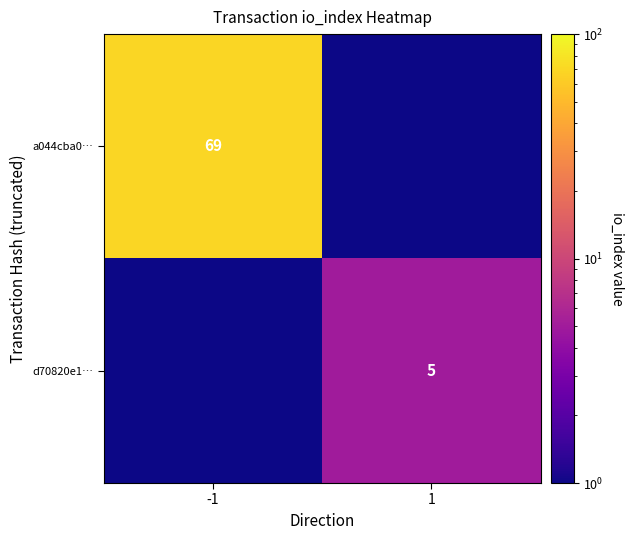

Is it true that a044cba0… equals 69.0 at -1?

True